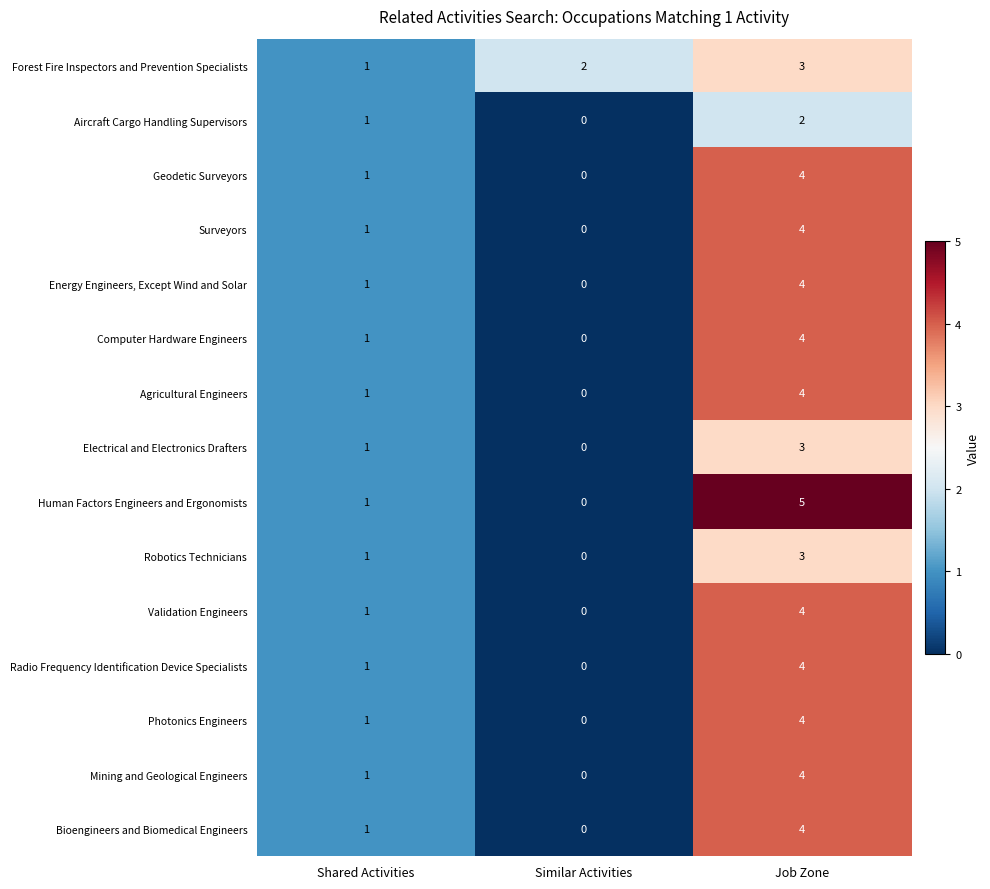

Which series has the largest range (max minus min)?

Human Factors Engineers and Ergonomists